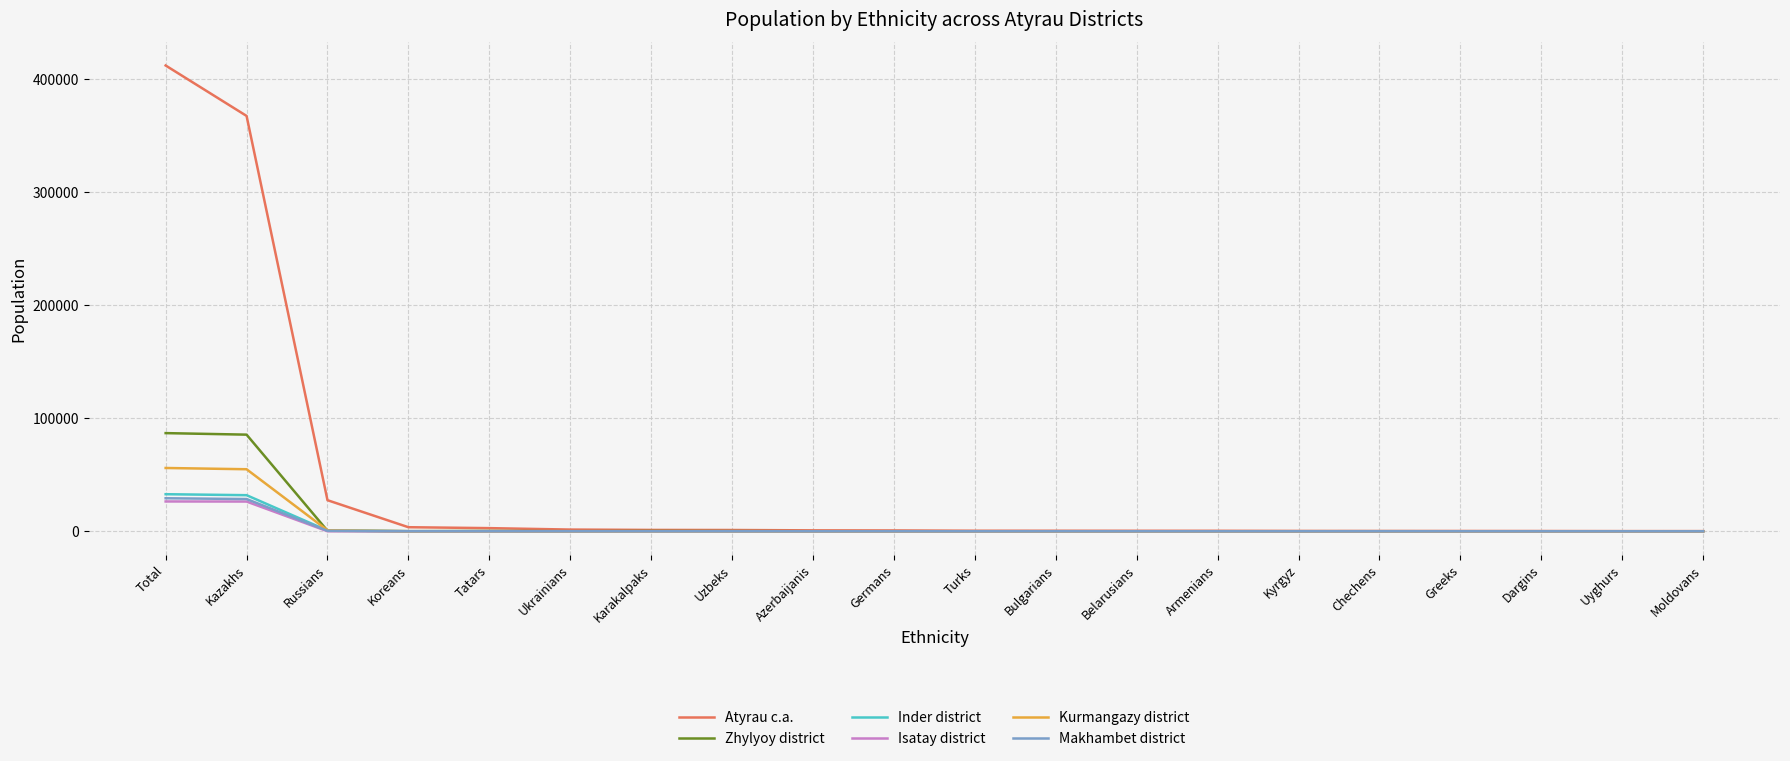

Which series has the largest range (max minus min)?

Atyrau c.a.